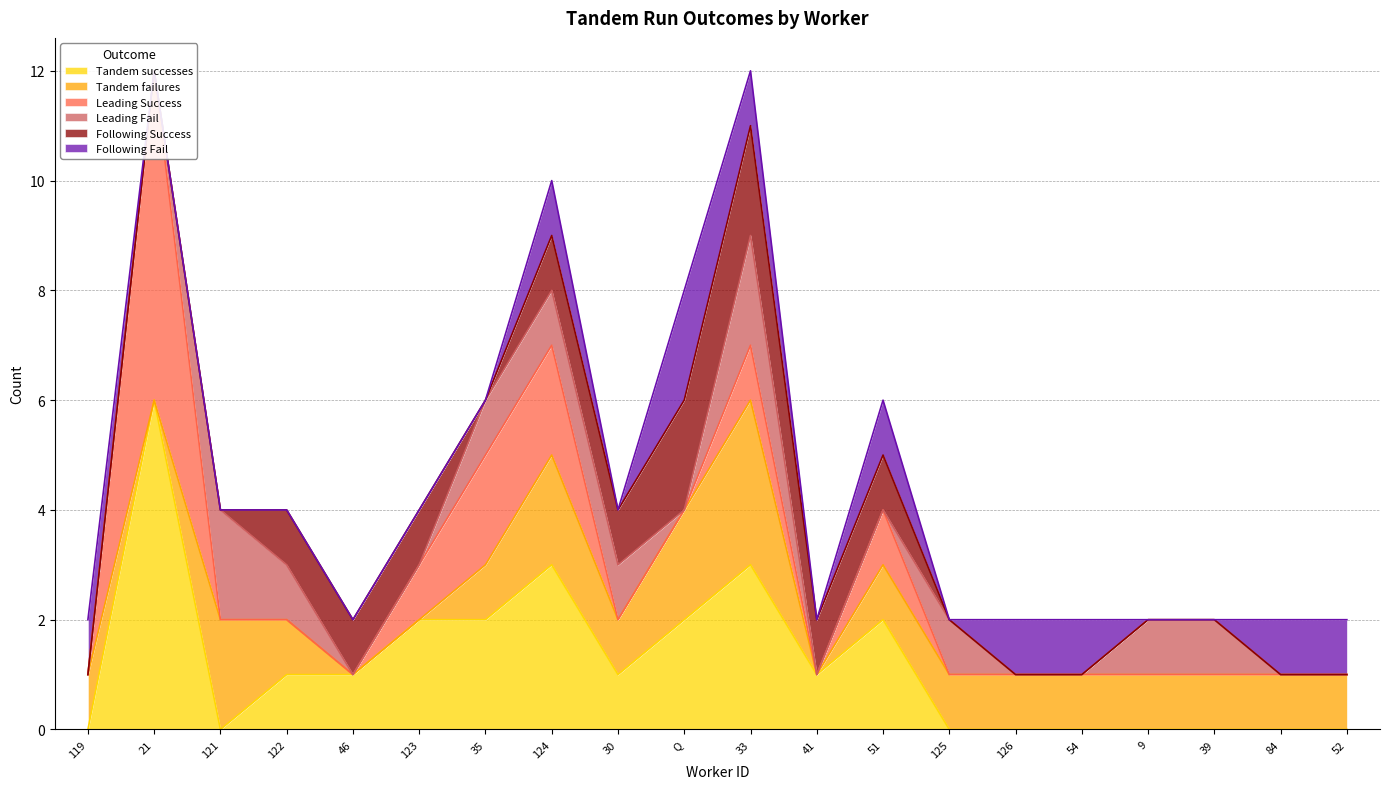

How many values in Following Success are above zero?

9